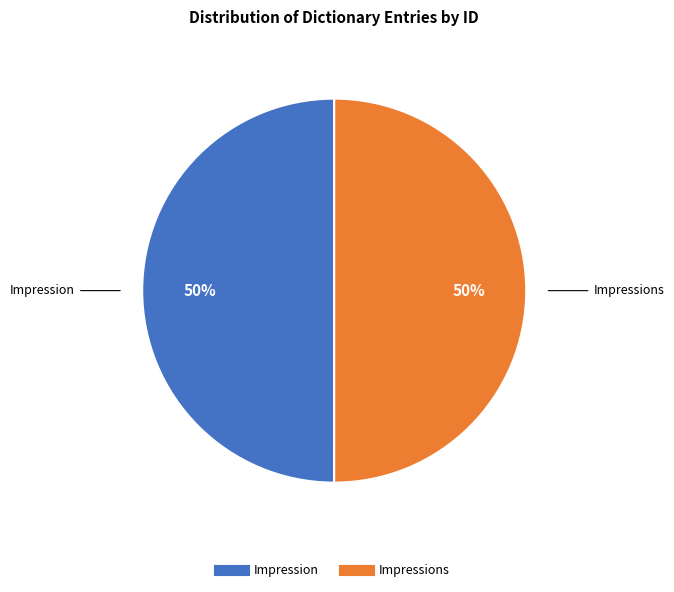

Count the number of slices in the pie.

2